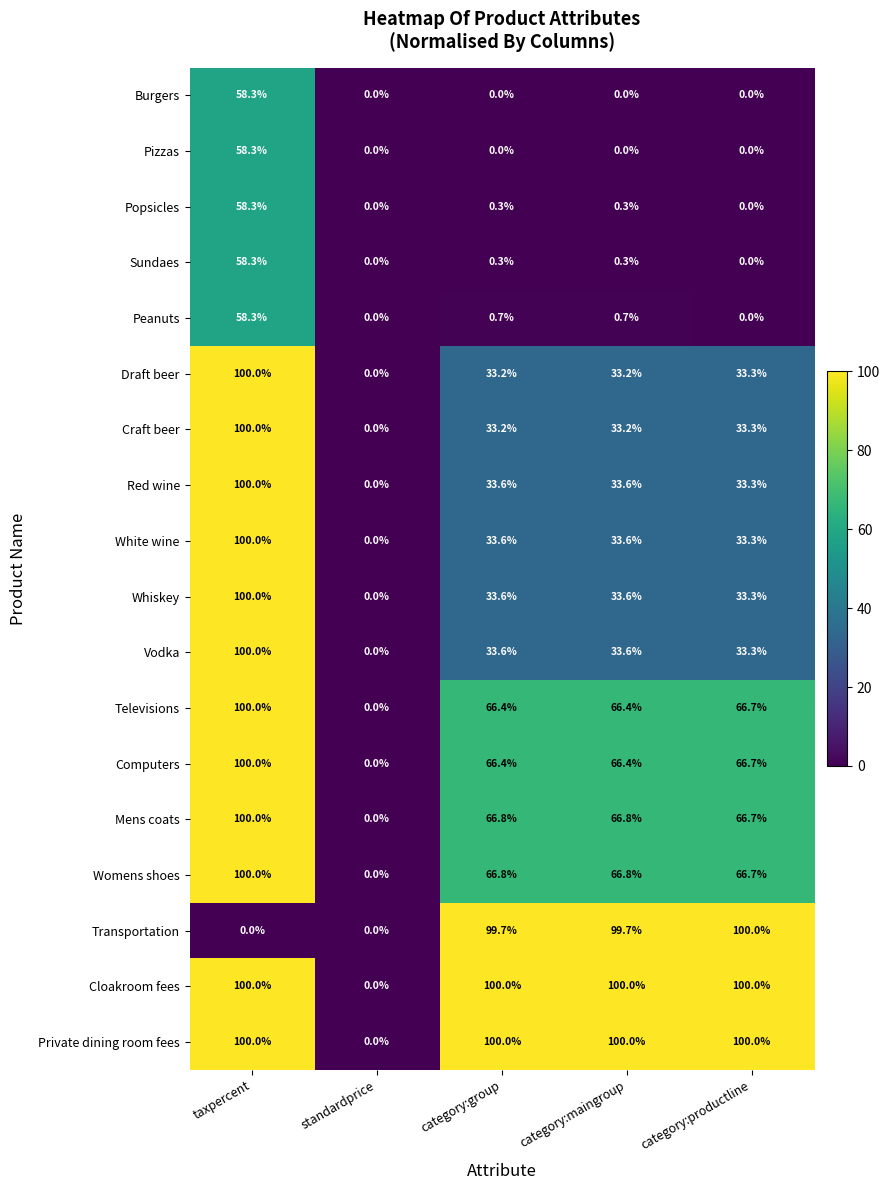

What is the sum of all Craft beer values?

199.7